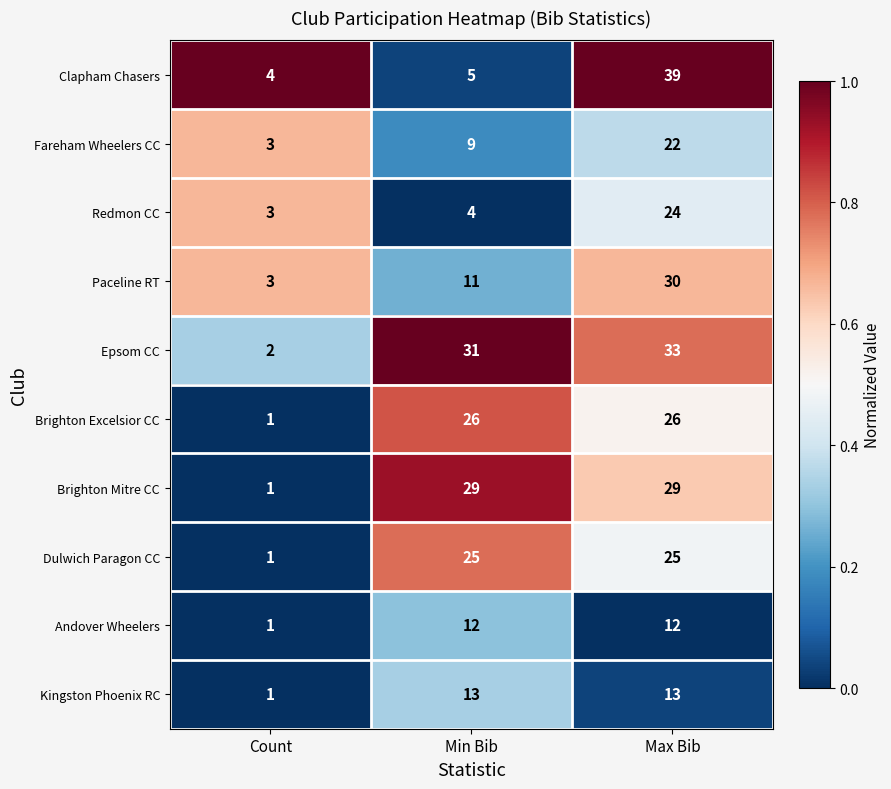

What is the difference between the second highest and minimum values in the Kingston Phoenix RC series?

12